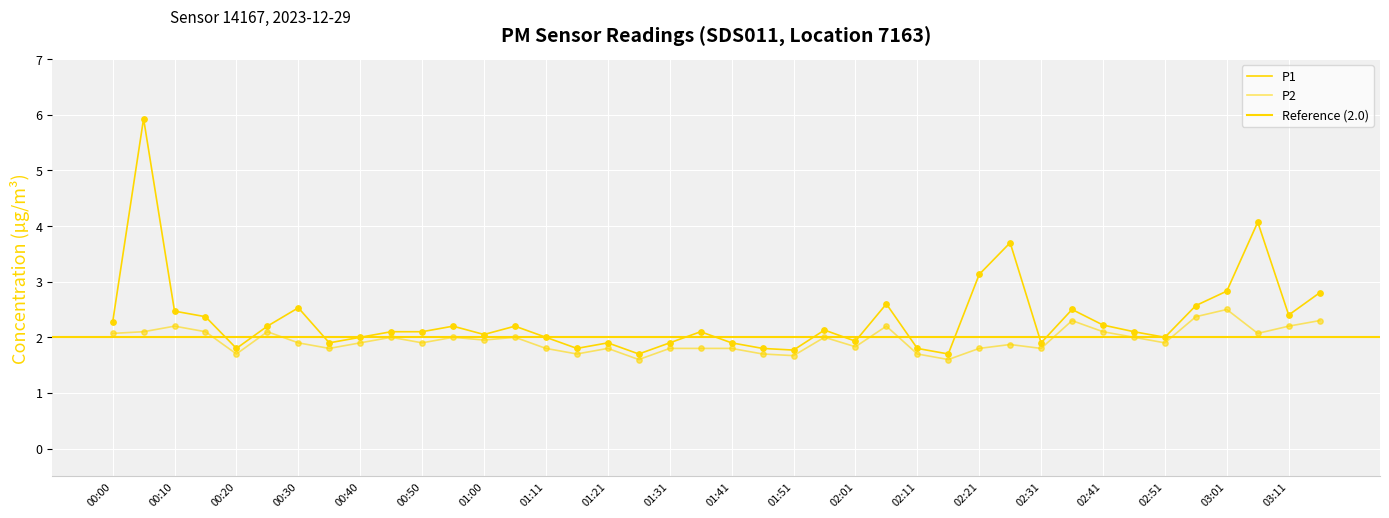

At how many categories does at least one series exceed 5?

1